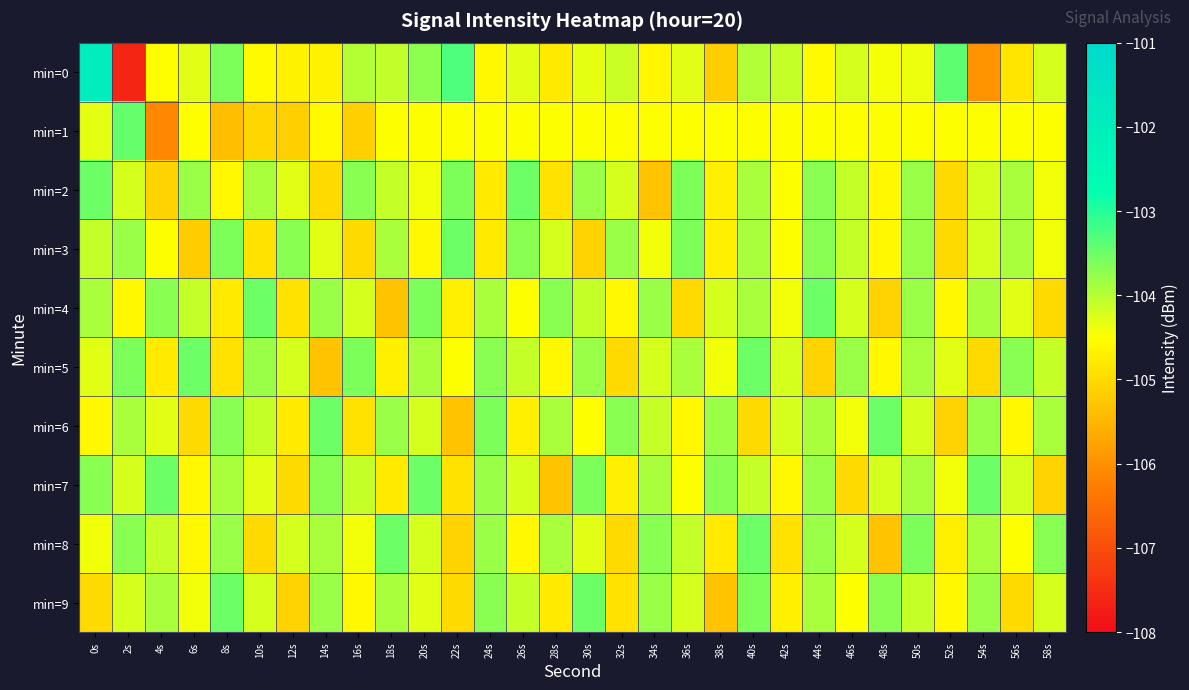

How many distinct data groups are displayed?

10